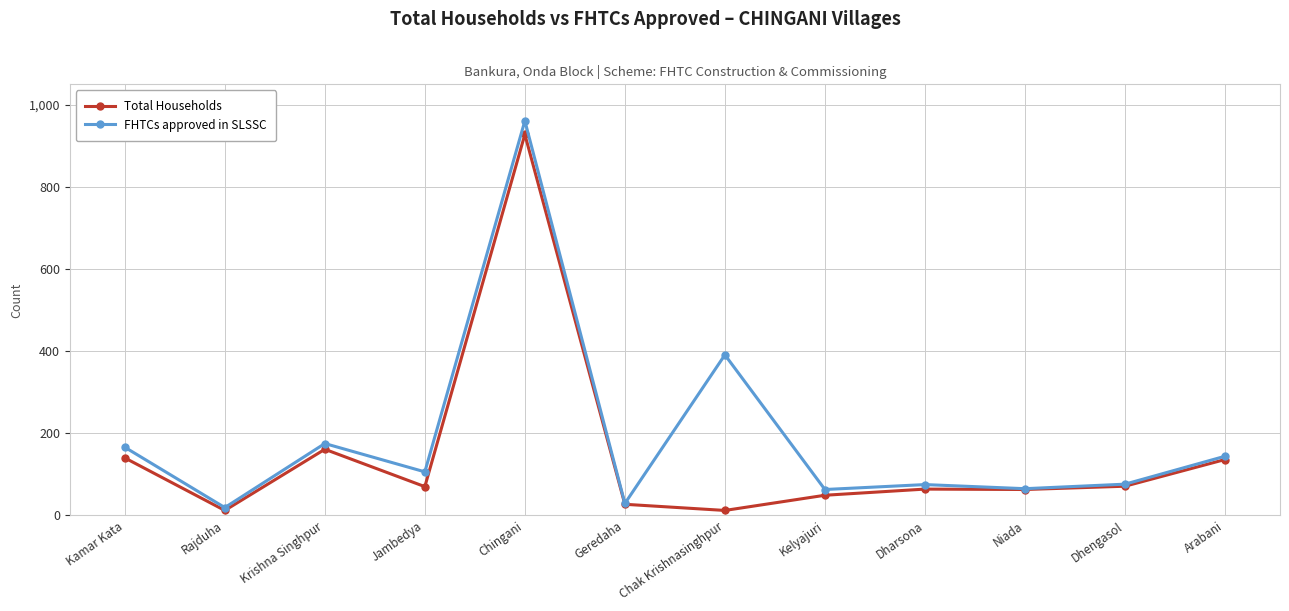

Is it true that Total Households equals 140 at Kamar Kata?

True